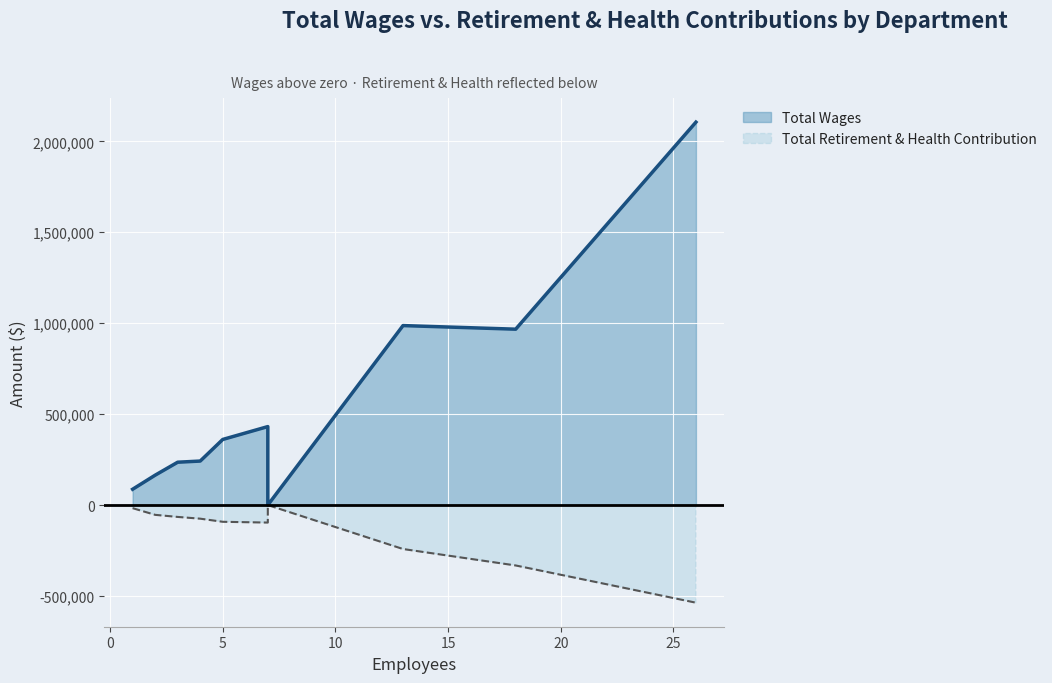

Which series has the largest total across all categories?

Total Wages